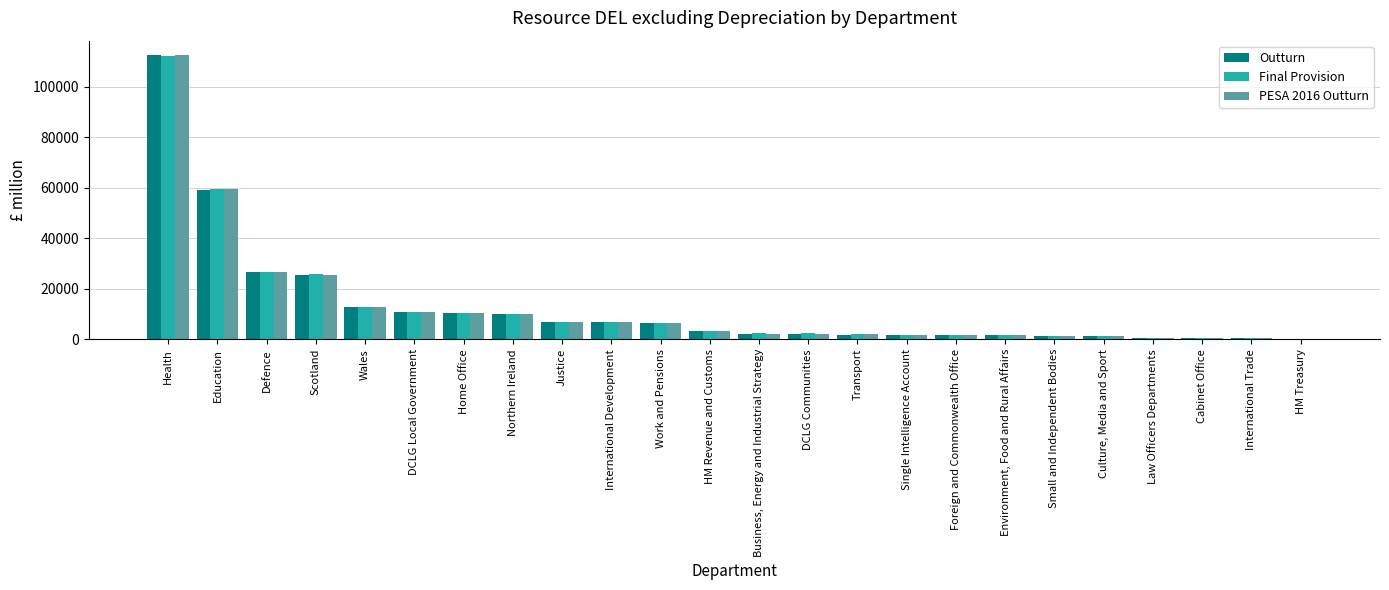

The Outturn series shows 6817 at International Development. True or false?

True